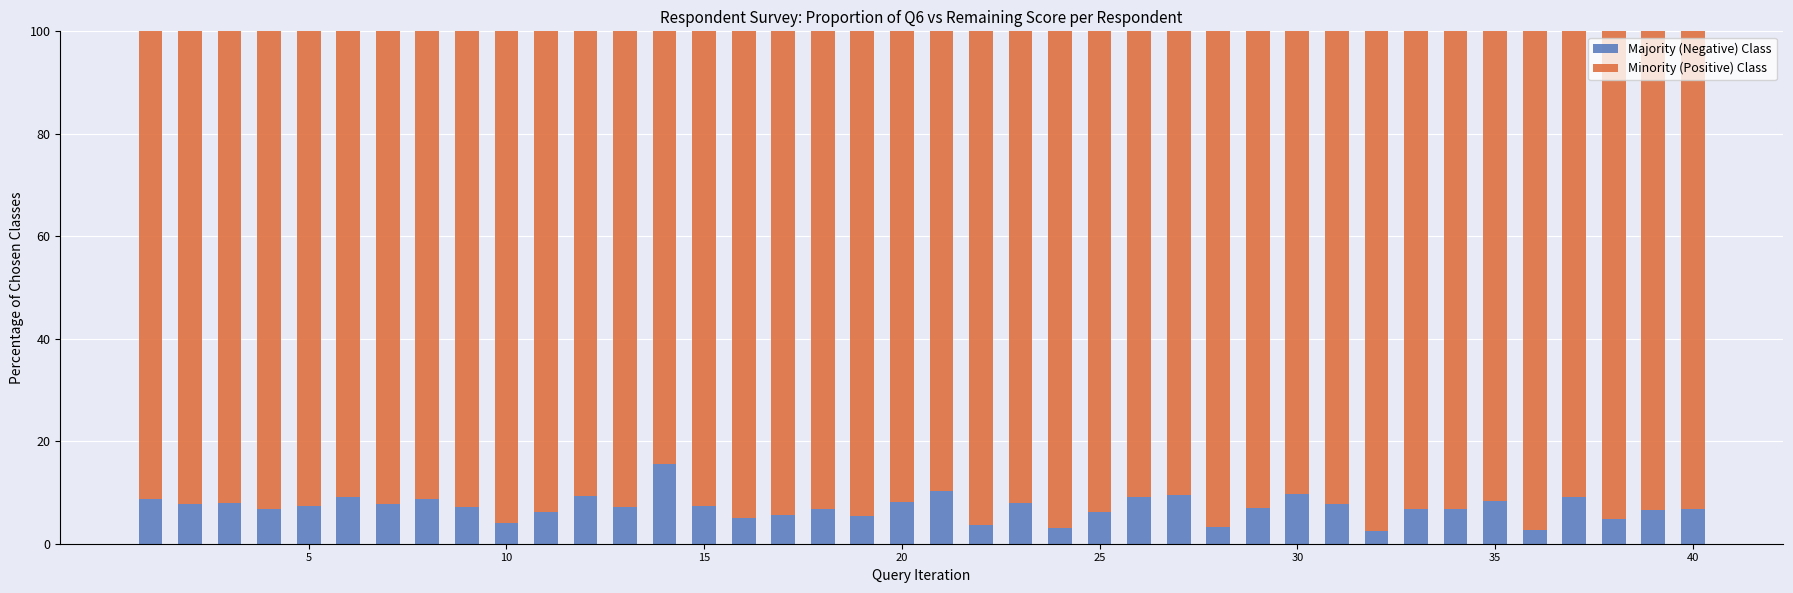

What is the average value of the Majority (Negative) Class series?

7.1